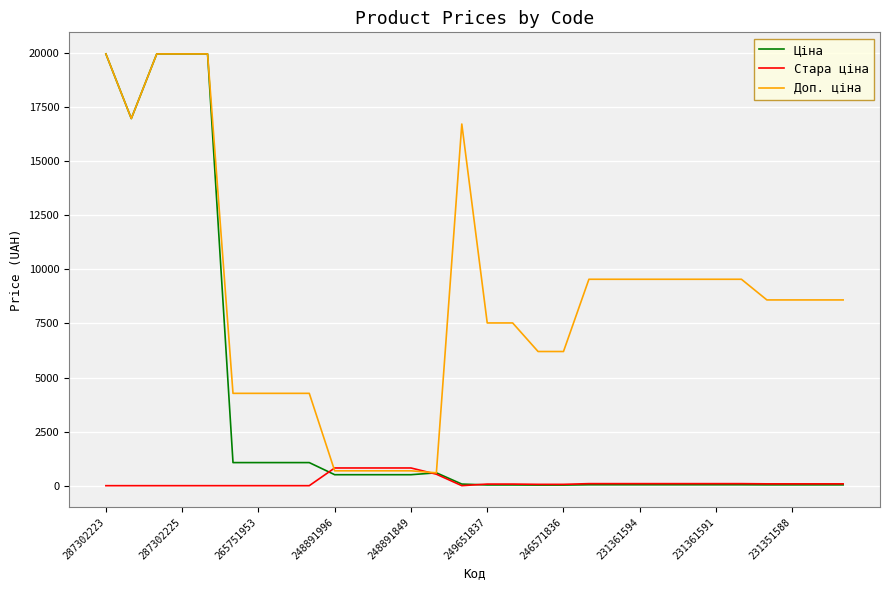

Which series has the largest range (max minus min)?

Ціна